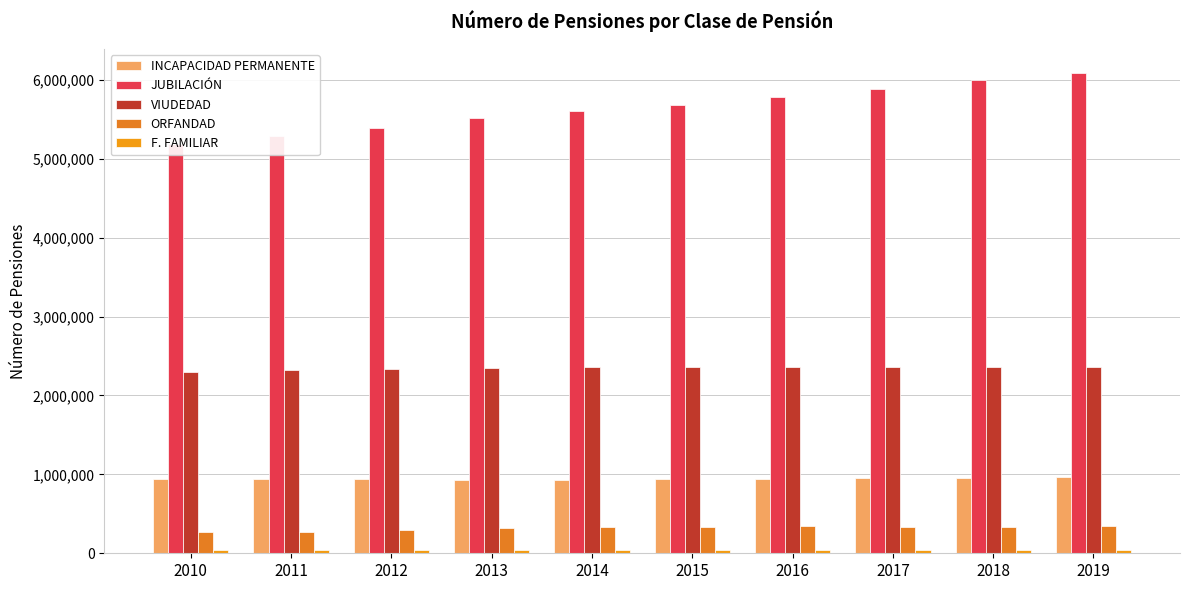

How many groups of bars are there?

10